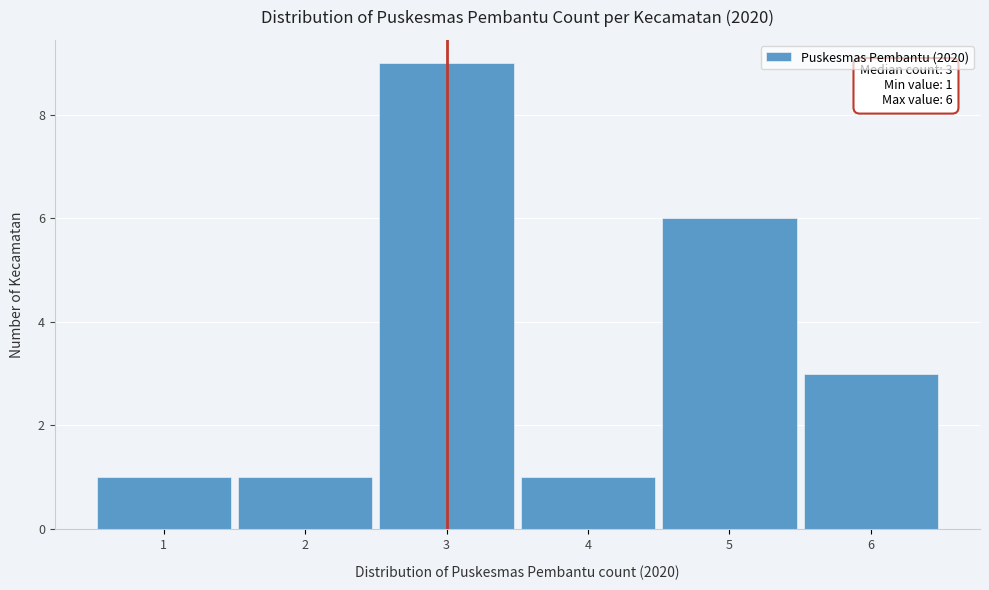

Which range on the x-axis has the tallest bar?

2.5 to 3.5